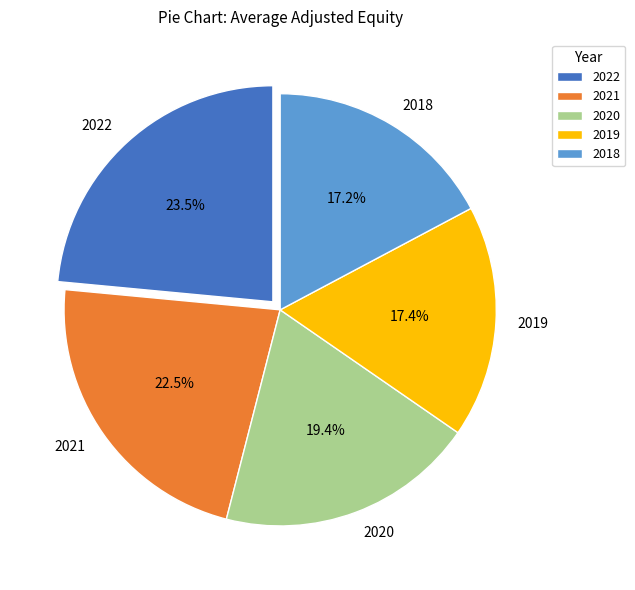

To the nearest percent, what is the difference between the 2022 and 2018 slice percentages?

6%